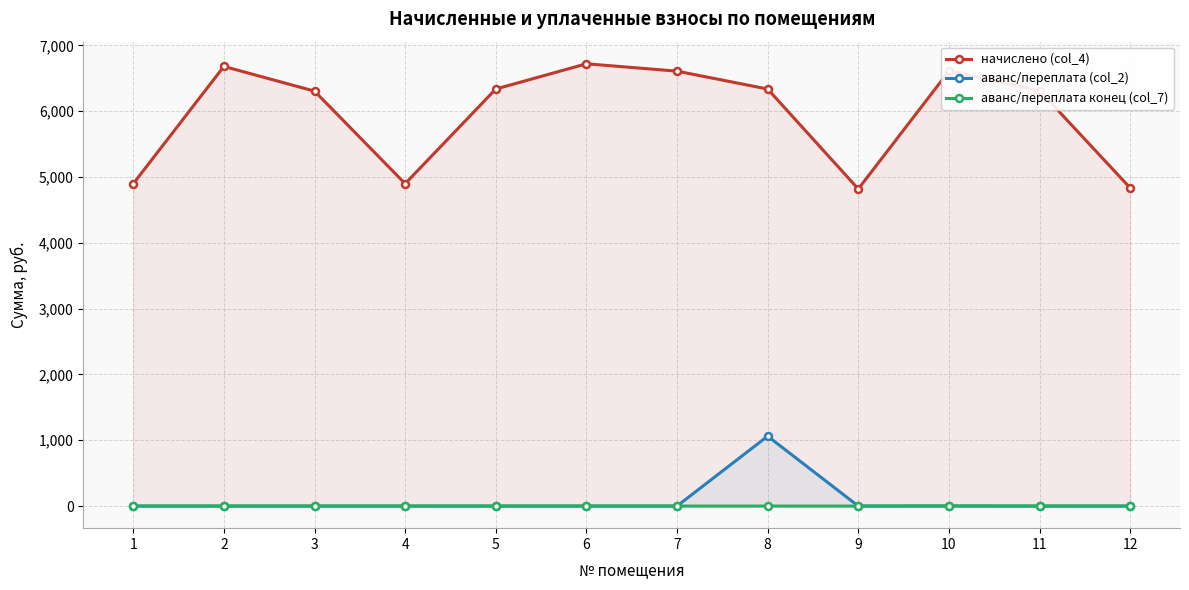

Reading right to left, what are all the values shown in this chart?

начислено (col_4): 4835.2	6313.7	6609.4	4819.2	6337.7	6609.4	6721.3	6337.7	4899.1	6305.8	6681.4	4899.1
аванс/переплата (col_2): 0.0	0.0	0.6	0.0	1062.1	0.0	0.0	0.0	0.0	0.0	0.0	0.0
аванс/переплата конец (col_7): 0.0	0.0	1.3	0.0	0.0	0.0	0.0	0.0	0.0	0.0	0.0	0.0